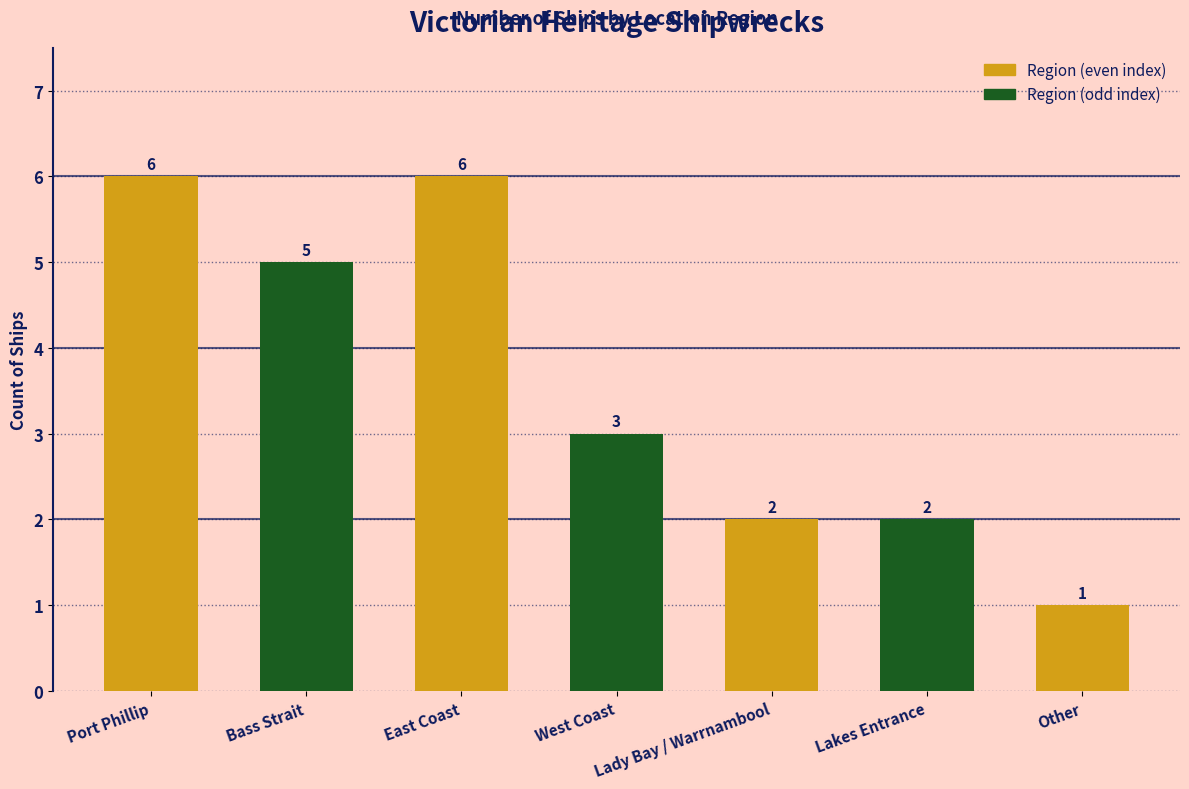

Reading left to right, what are all the values shown in this chart?

Port Phillip=6	Bass Strait=5	East Coast=6	West Coast=3	Lady Bay / Warrnambool=2	Lakes Entrance=2	Other=1